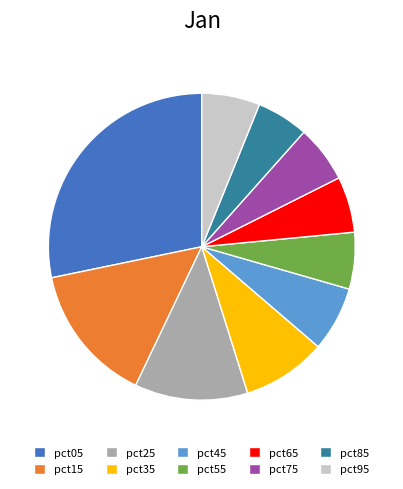

Which category has the biggest portion of the pie?

pct05